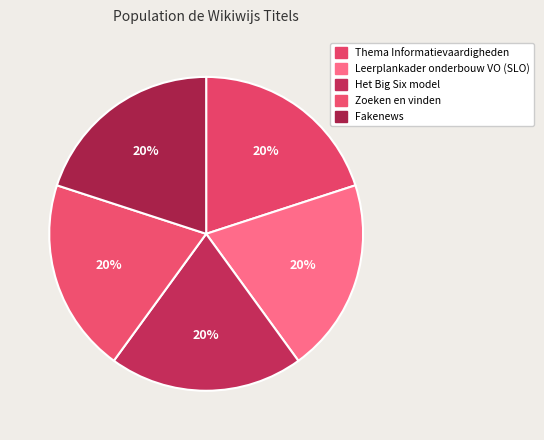

The Thema Informatievaardigheden slice represents 31% of the pie. True or false?

False